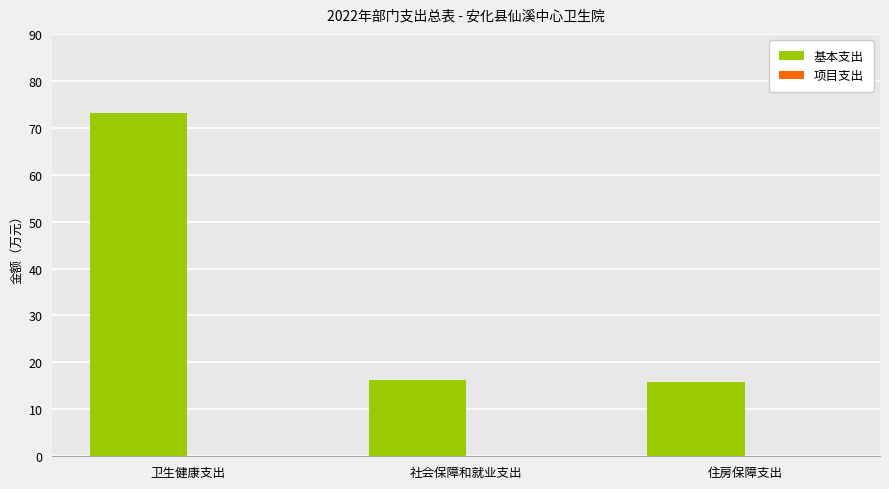

Reading left to right, list all the values displayed in this chart.

卫生健康支出=73.2	社会保障和就业支出=16.2	住房保障支出=15.7